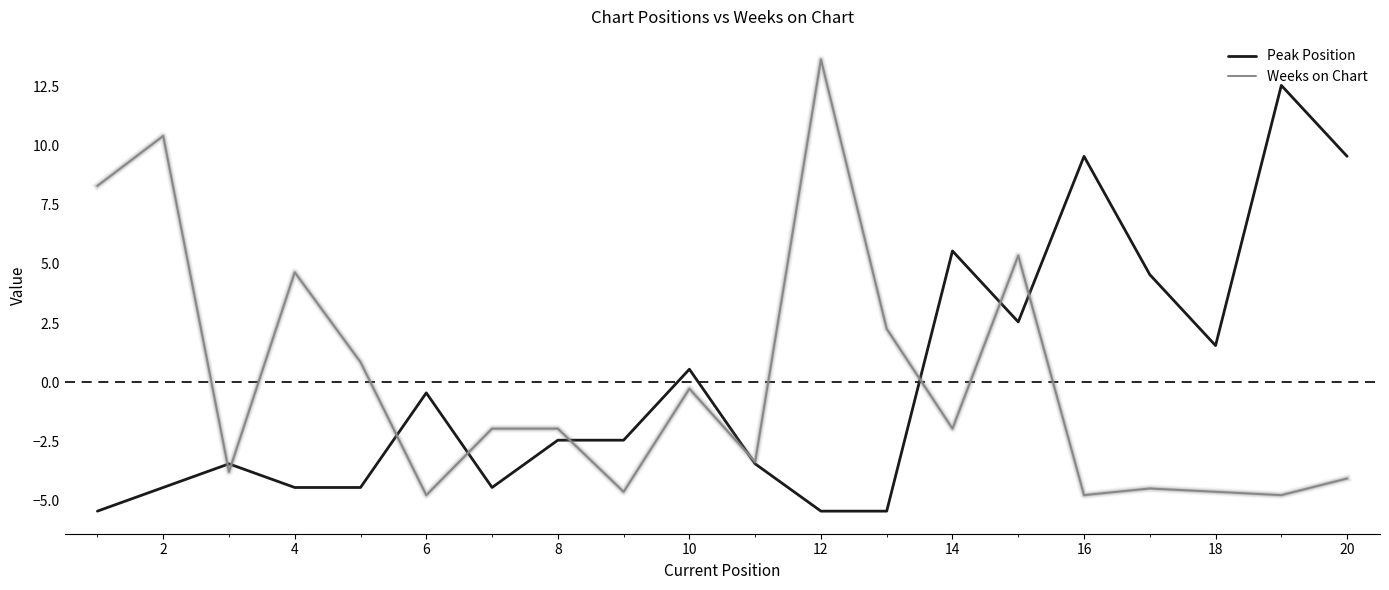

Rank the series by their maximum value, from lowest to highest.

Peak Position, Weeks on Chart